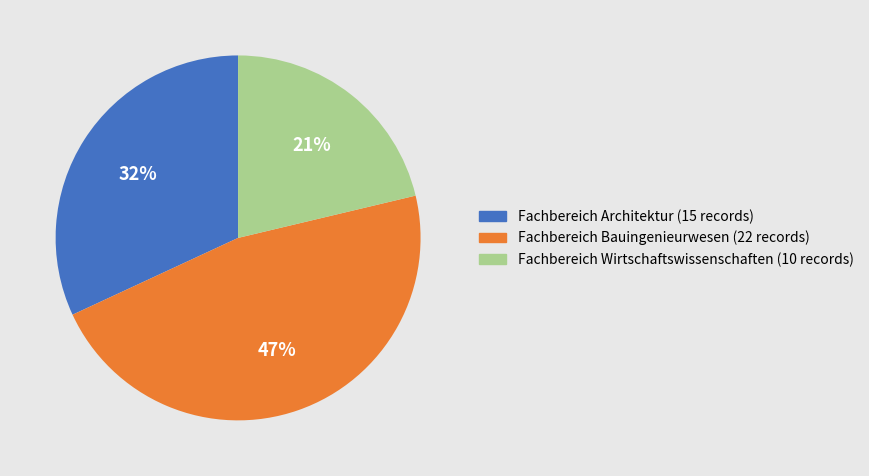

Approximately how many times larger is the value at Fachbereich Architektur compared to Fachbereich Wirtschaftswissenschaften?

1.5